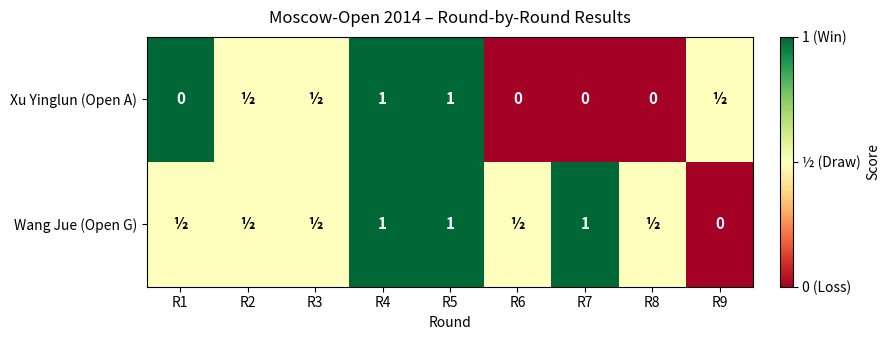

What is the difference between the Wang Jue (Open G) values at R4 and R9?

1.0